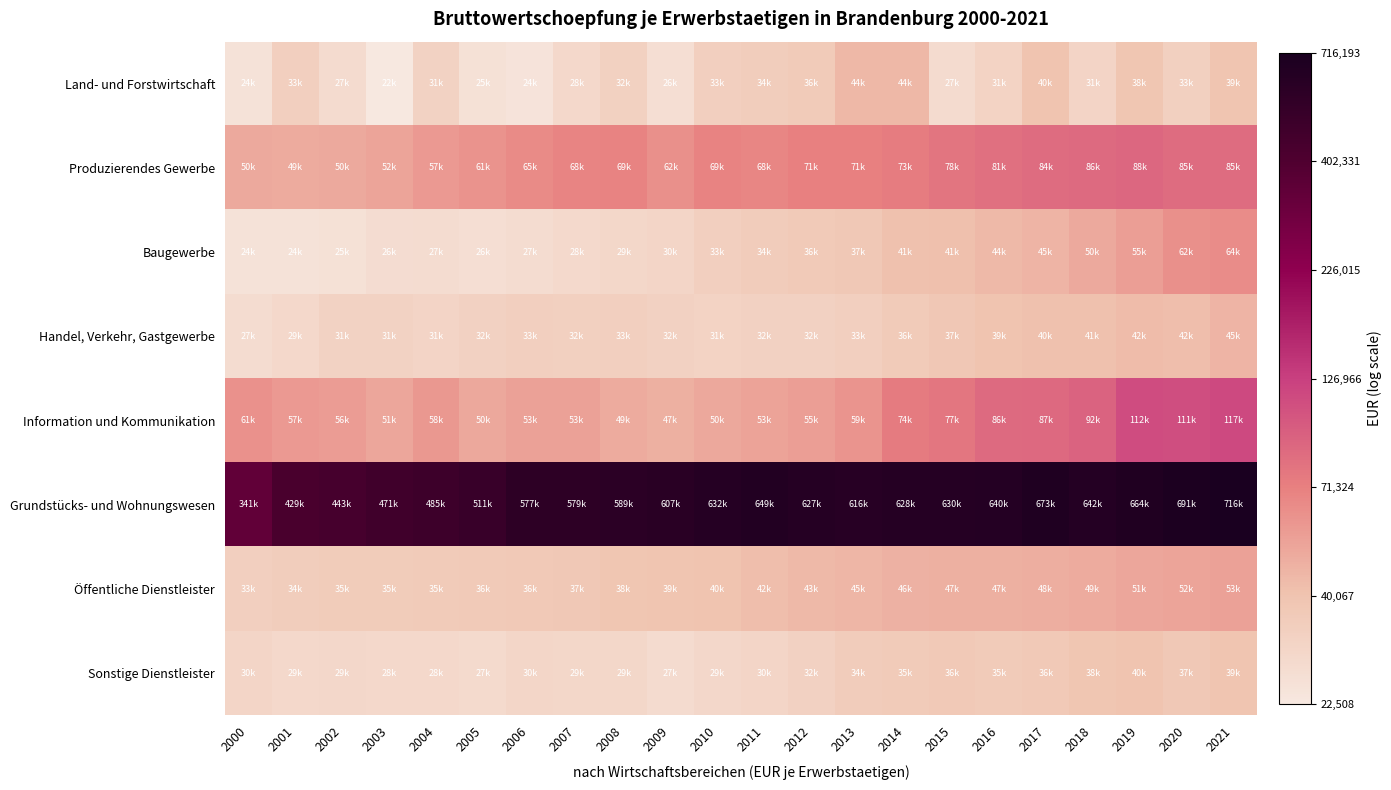

What is the total value across all series at 2006?

86.8